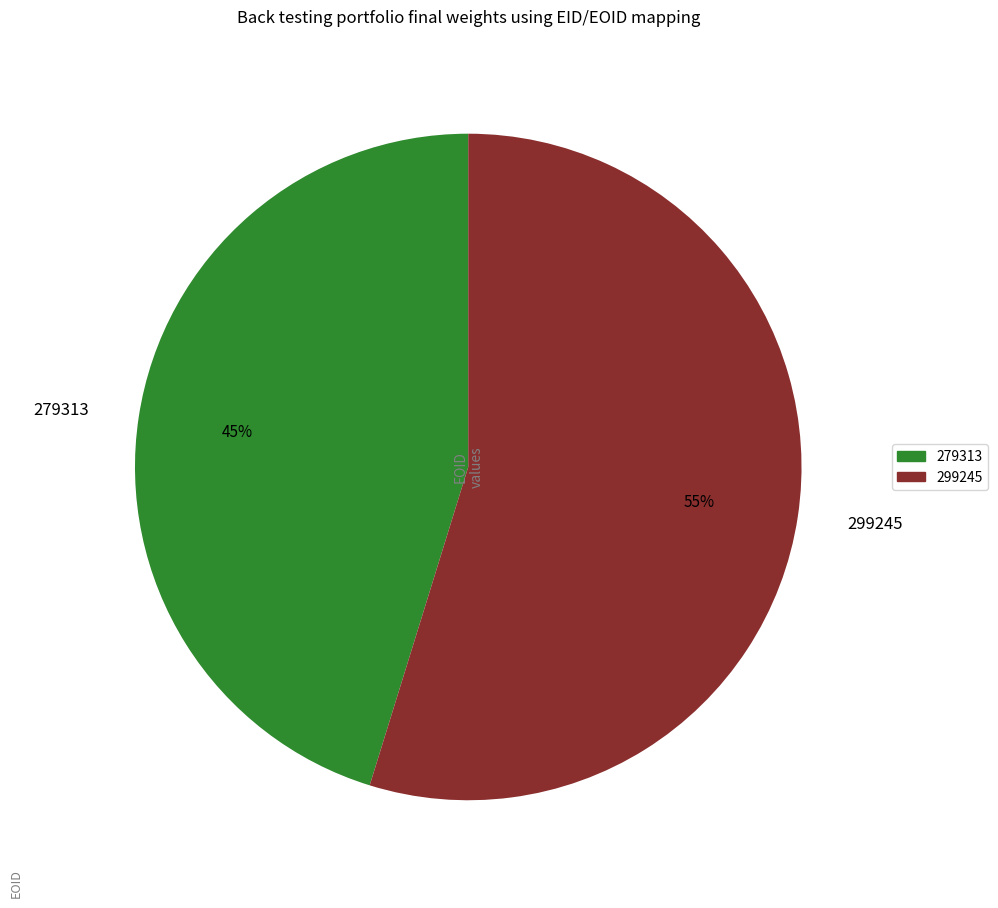

What percentage is the 299245 slice, to the nearest percent?

55%